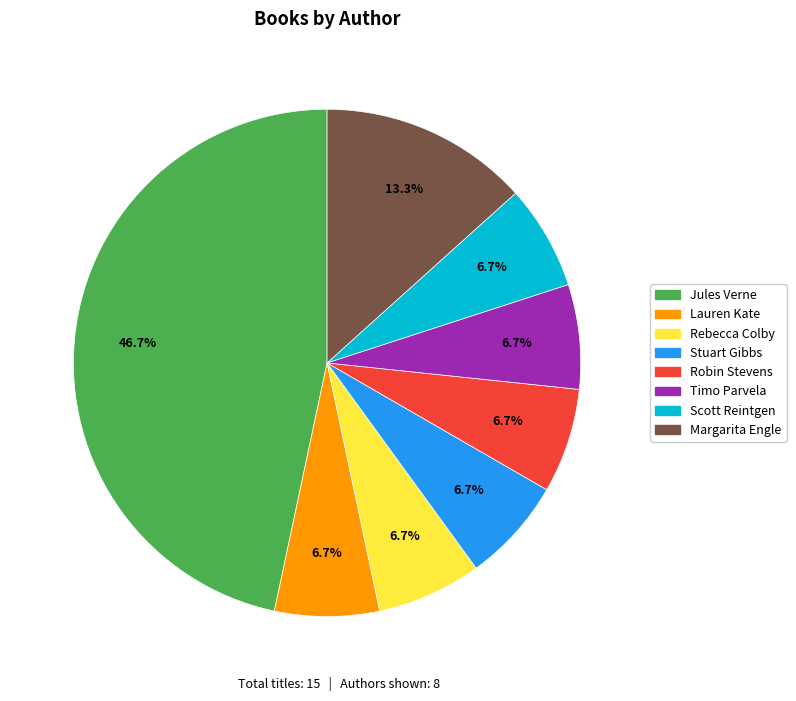

How many segments does this pie chart have?

8